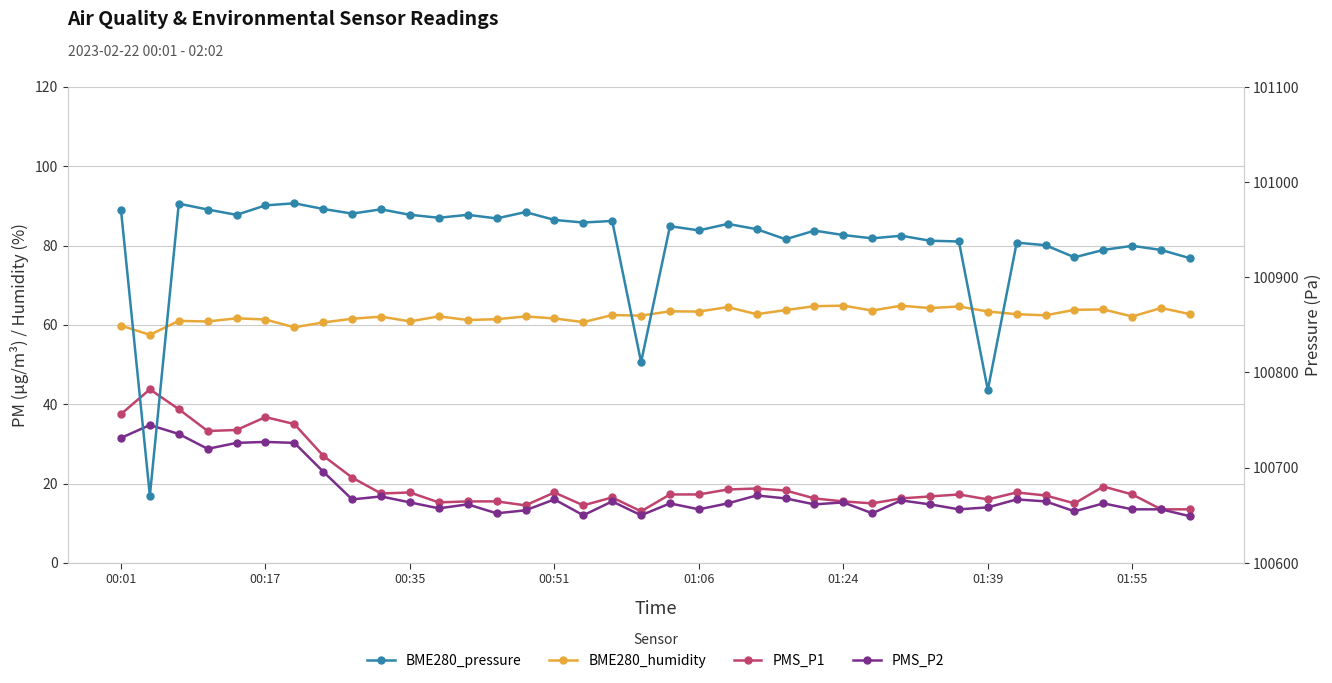

True or false: BME280_pressure and PMS_P1 cross at least once.

False